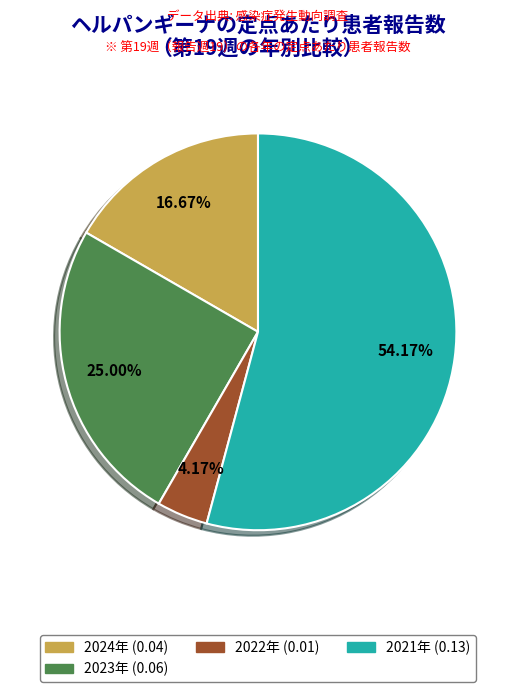

Is there any slice that represents more than half of the pie?

Yes